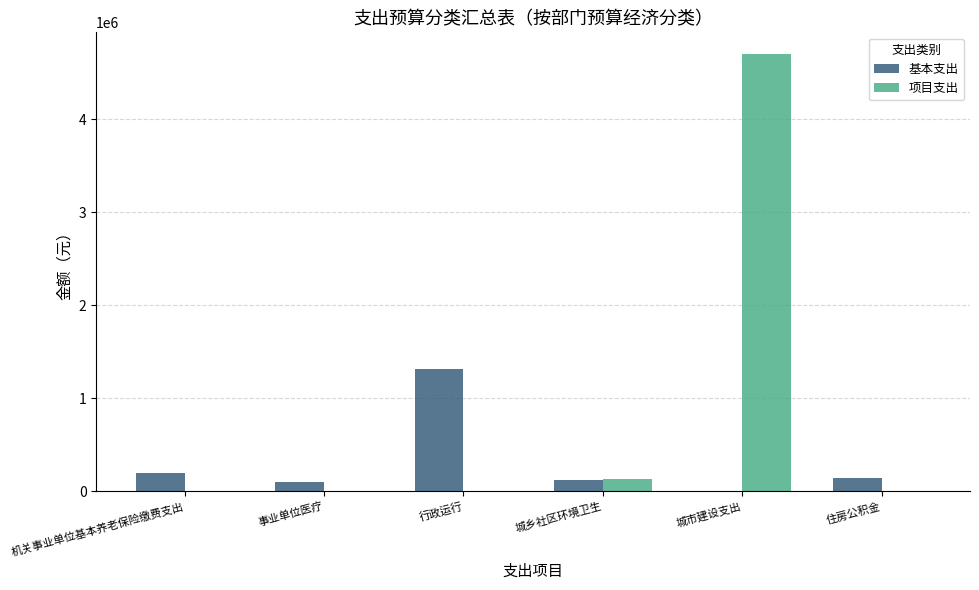

Read the 基本支出 value at 住房公积金.

145896.5